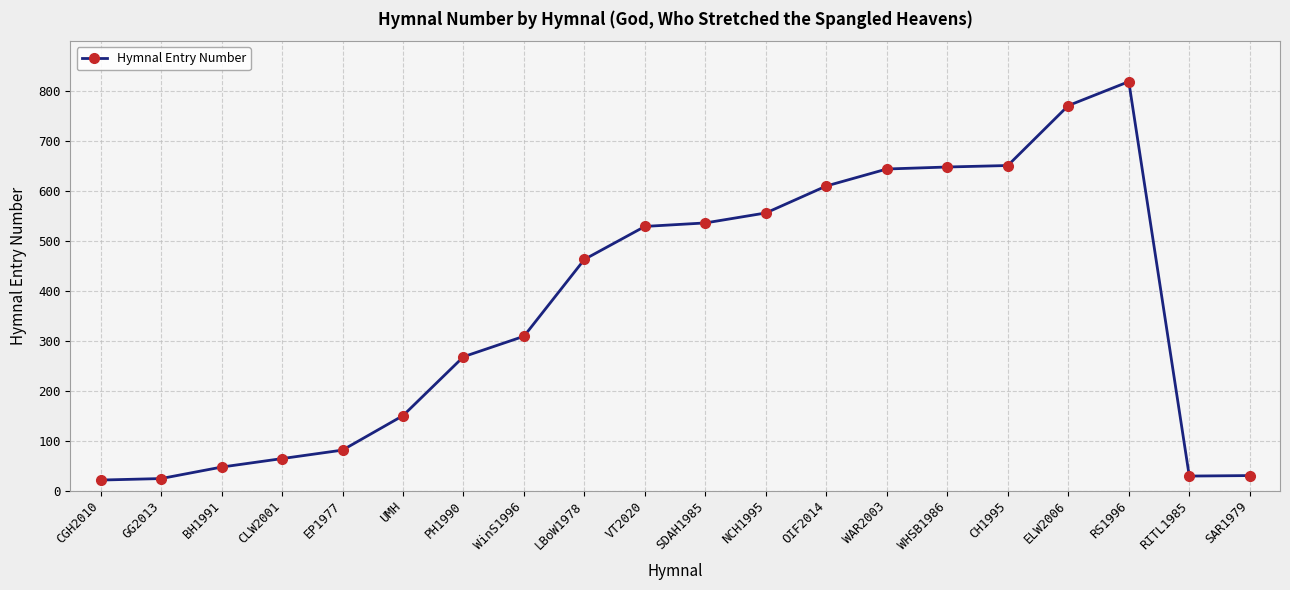

What is the maximum value shown in the chart?

819